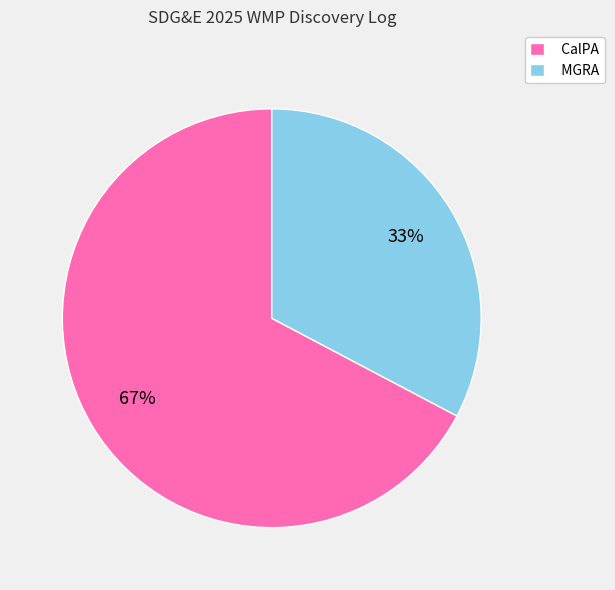

Which category has the biggest portion of the pie?

CalPA